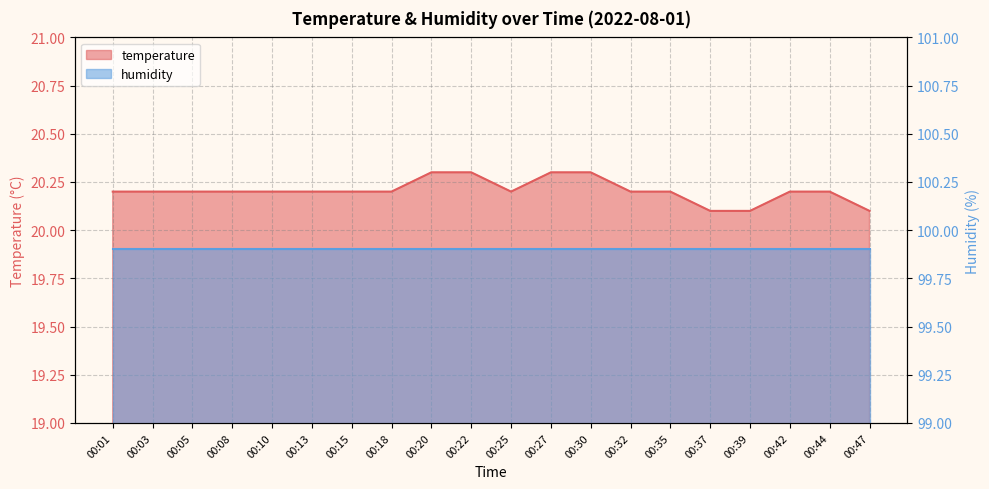

At which category does the chart reach its minimum across all series?

00:37